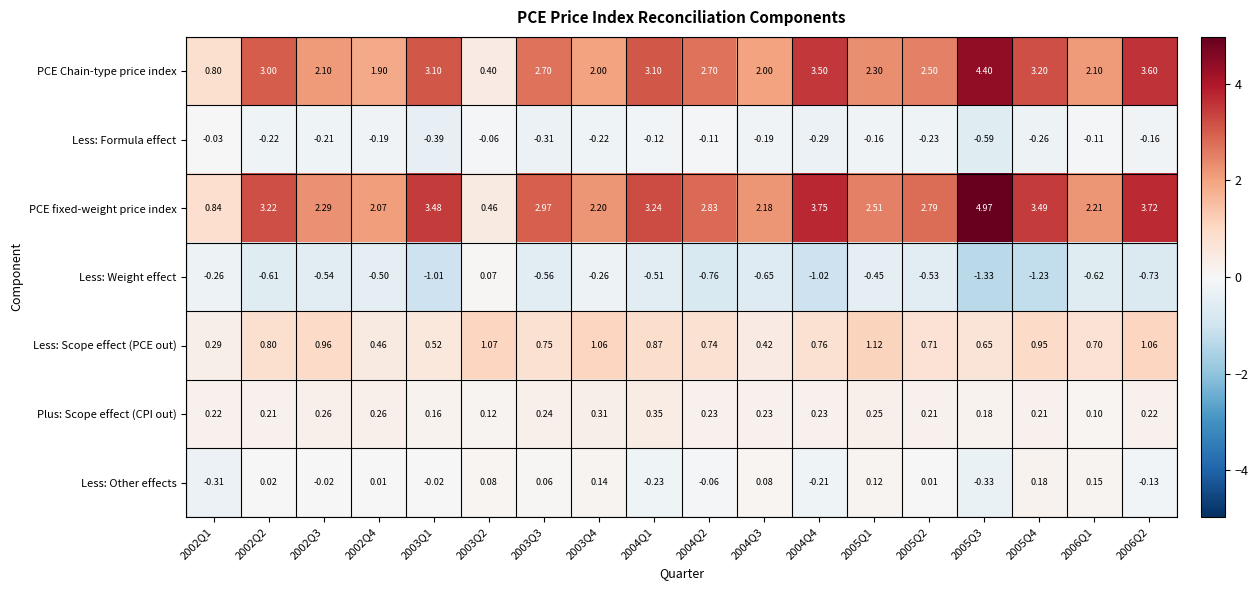

Which series has the largest total across all categories?

PCE fixed-weight price index